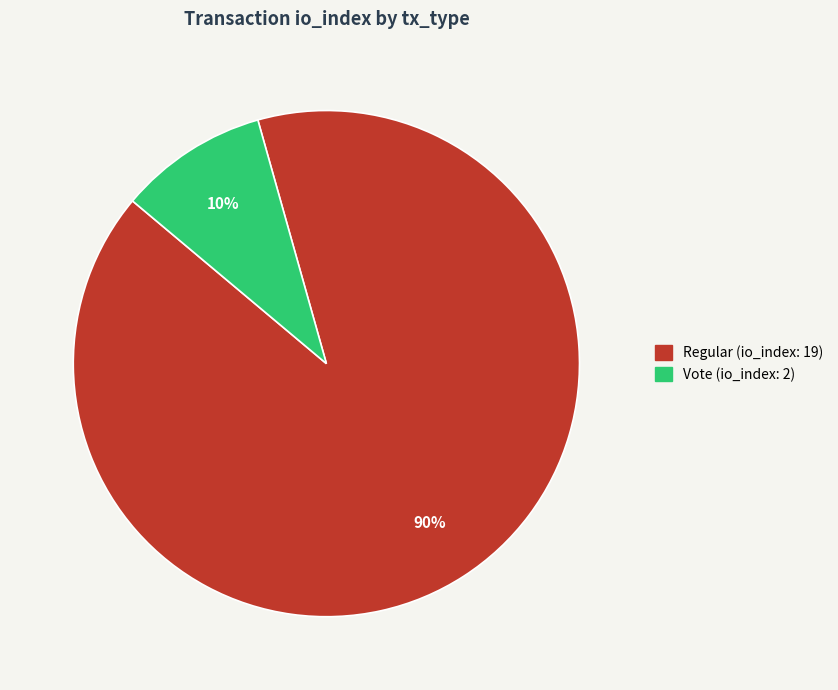

Which category accounts for the majority?

Regular